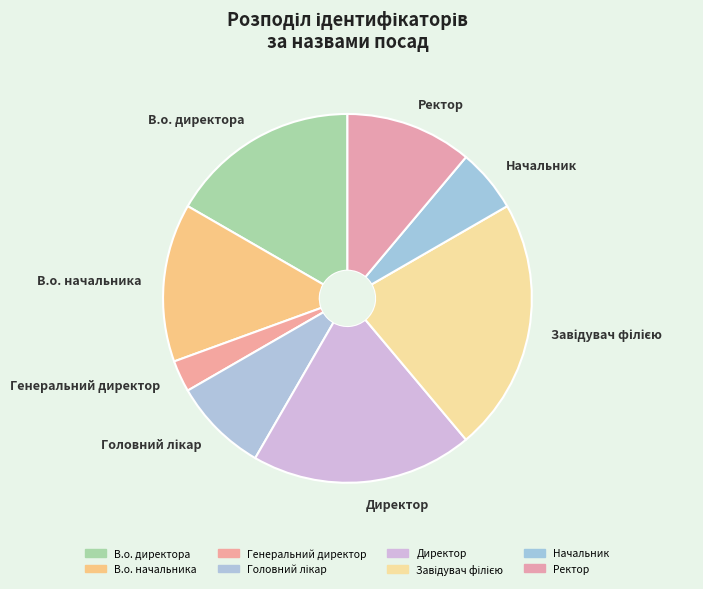

Which slice is the smallest?

Генеральний директор